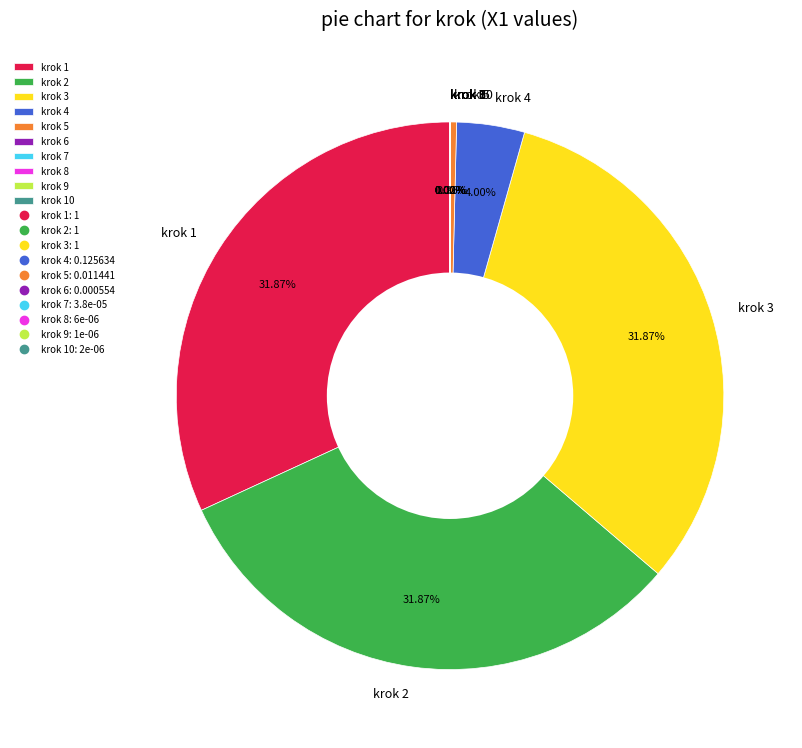

Is there a majority slice in this chart?

No